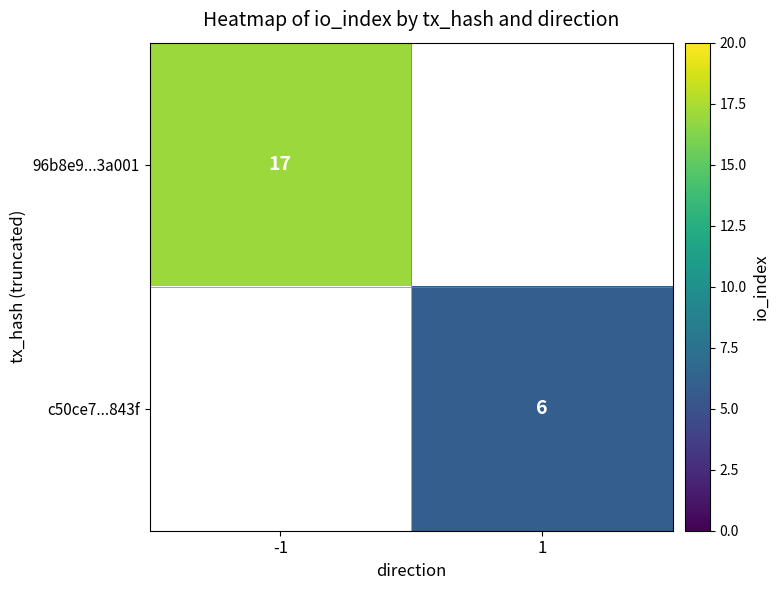

The c50ce7...843f series shows 2 at 1. True or false?

False